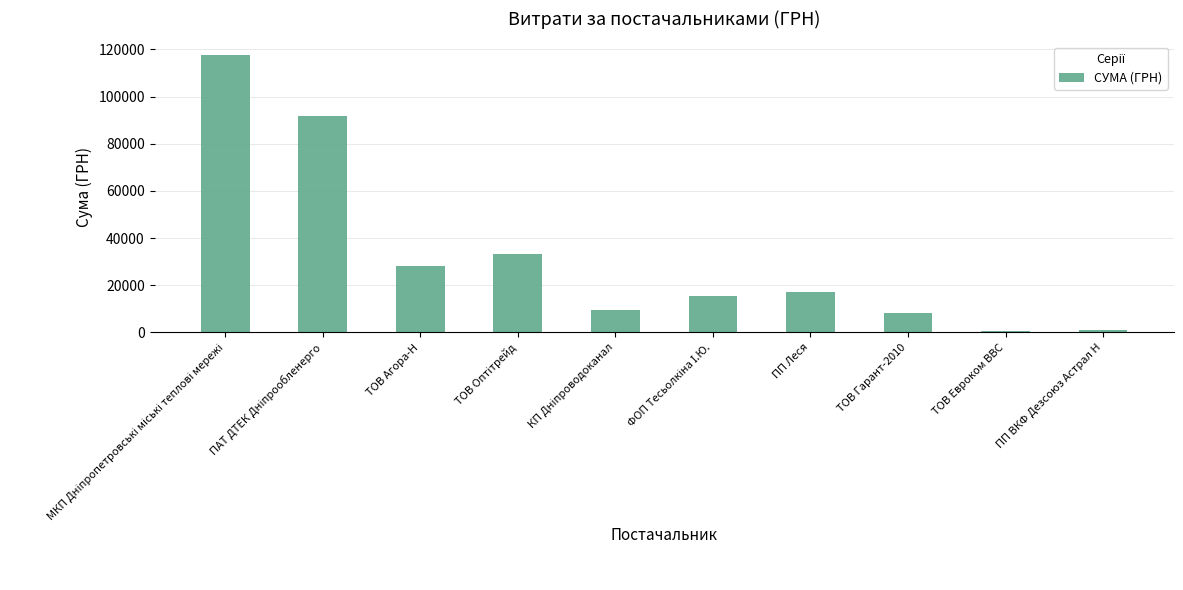

Is it true that the value at ТОВ Агора-Н is 11568.4?

False